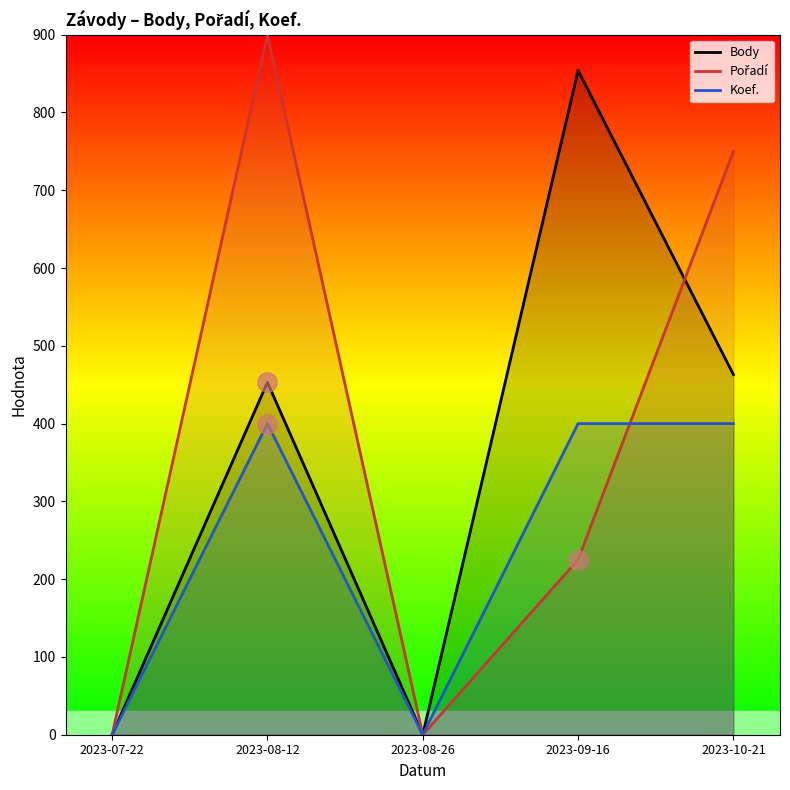

The value of Koef. at 2023-07-22 is -149. True or false?

False